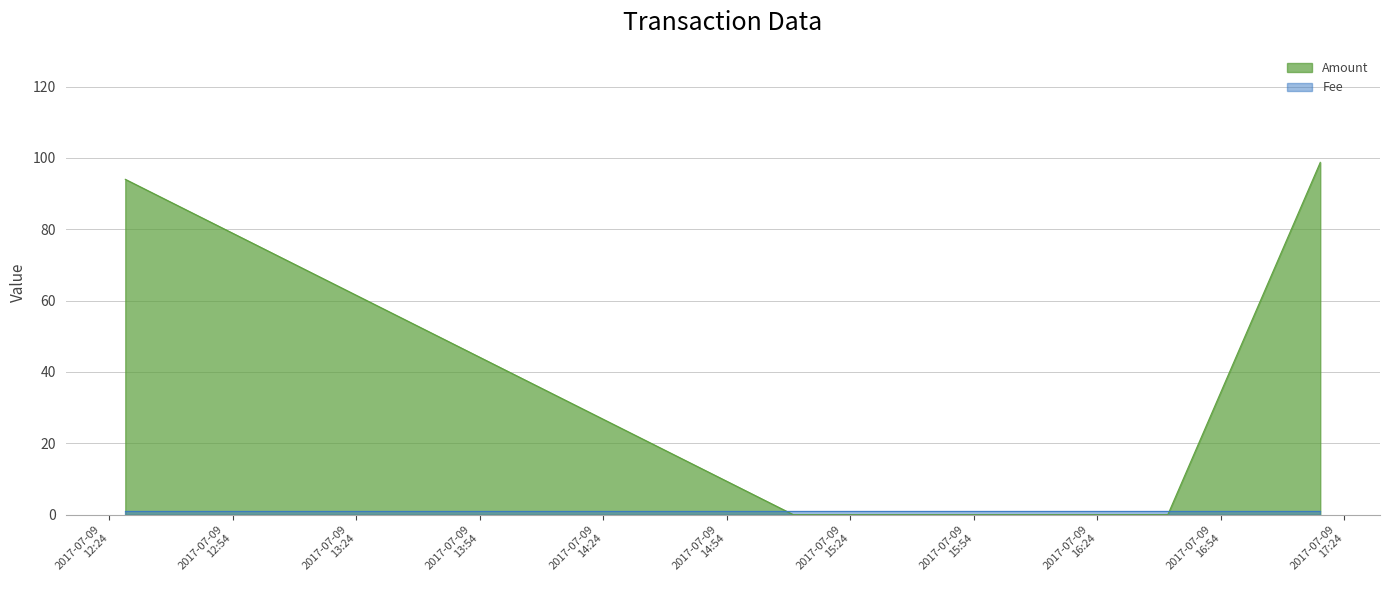

The chart shows a value of 37.2 at 2017-07-09 16:41:08. True or false?

False